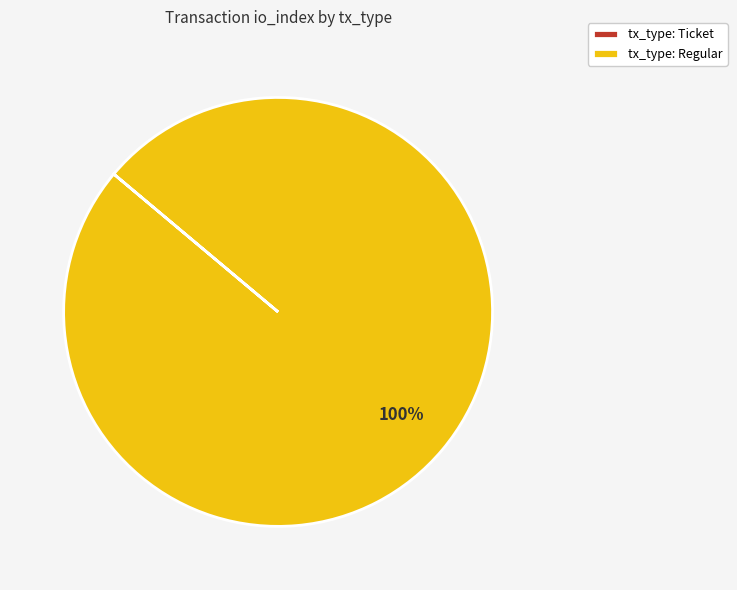

To the nearest percent, what is the average slice percentage?

50%